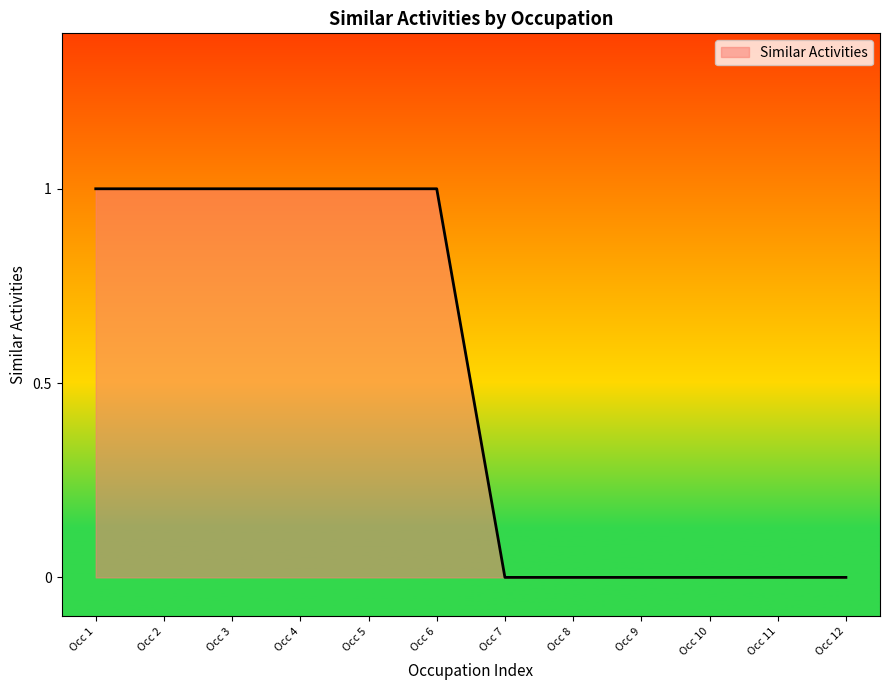

Approximately how many times larger is the value at Occ 6 compared to Occ 1?

1.0